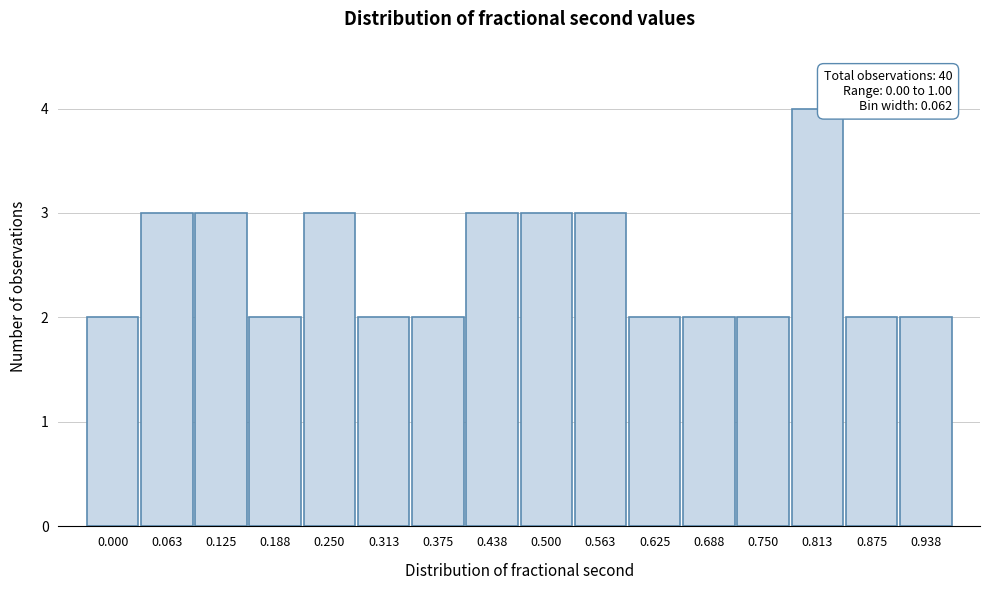

Reading left to right, extract all data points from this chart.

2	3	3	2	3	2	2	3	3	3	2	2	2	4	2	2